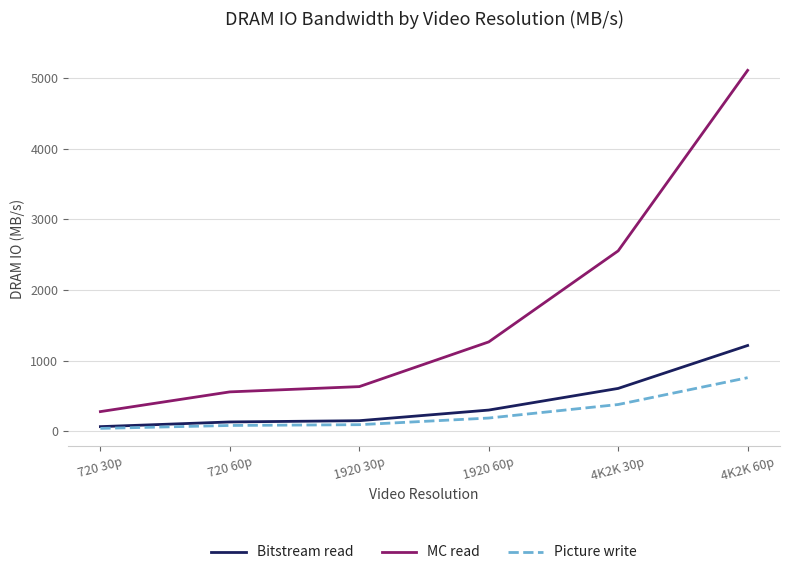

What is the minimum value for MC read?

279.1